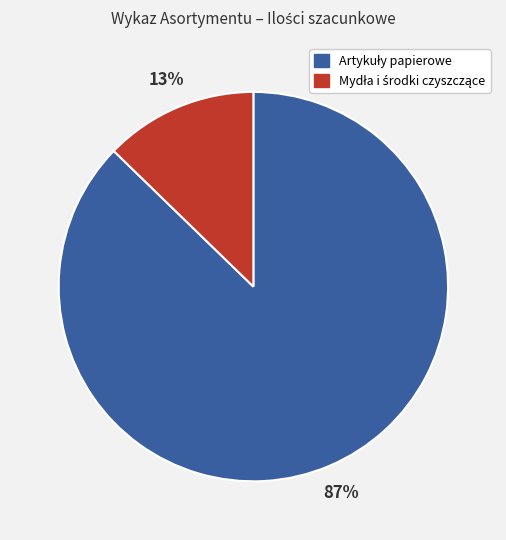

Is there any slice that represents more than half of the pie?

Yes